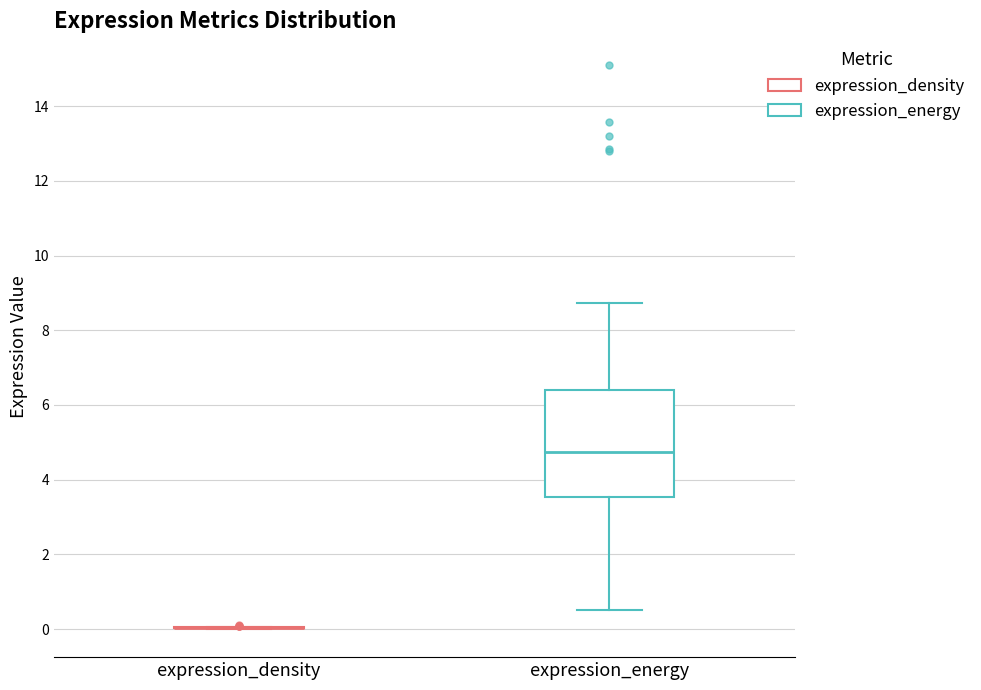

Which box is the tallest, from its lower edge to its upper edge?

expression_energy